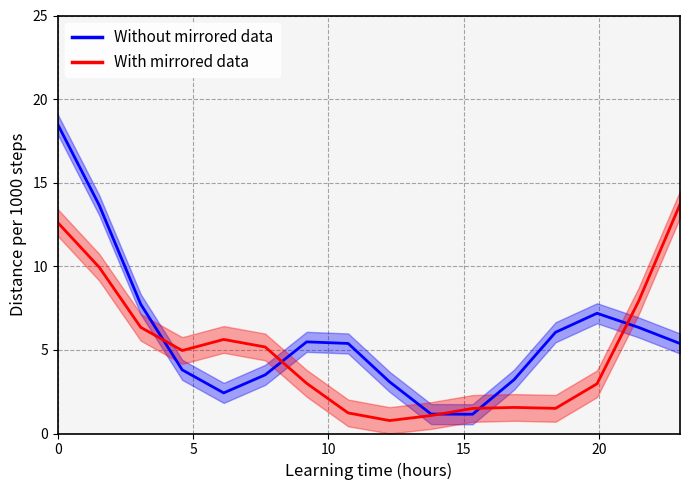

What is the maximum value for With mirrored data?

13.7